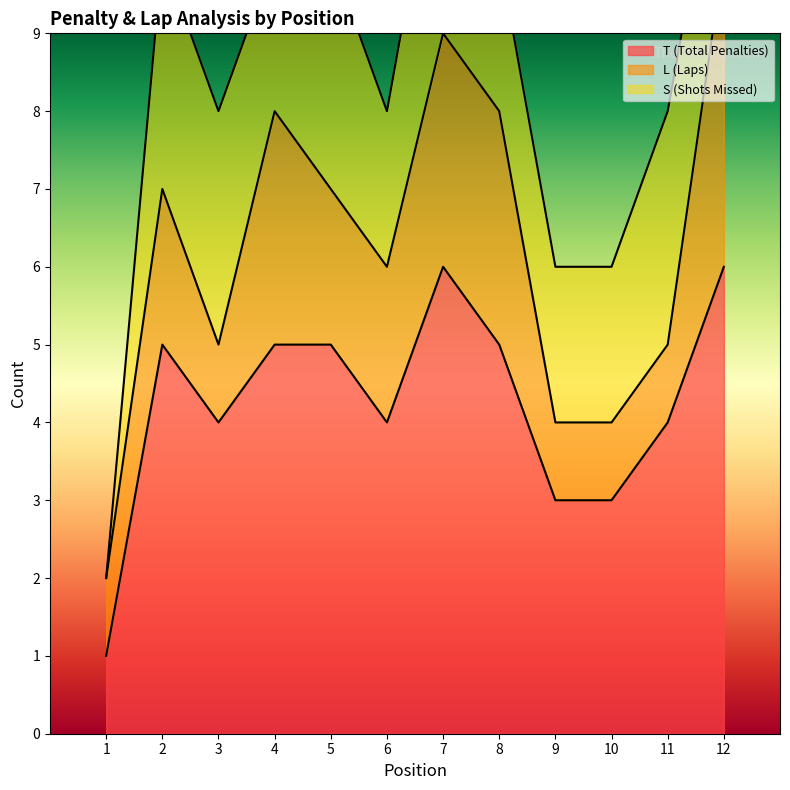

True or false: T (Total Penalties) has more than 1 points higher than both neighbors.

True